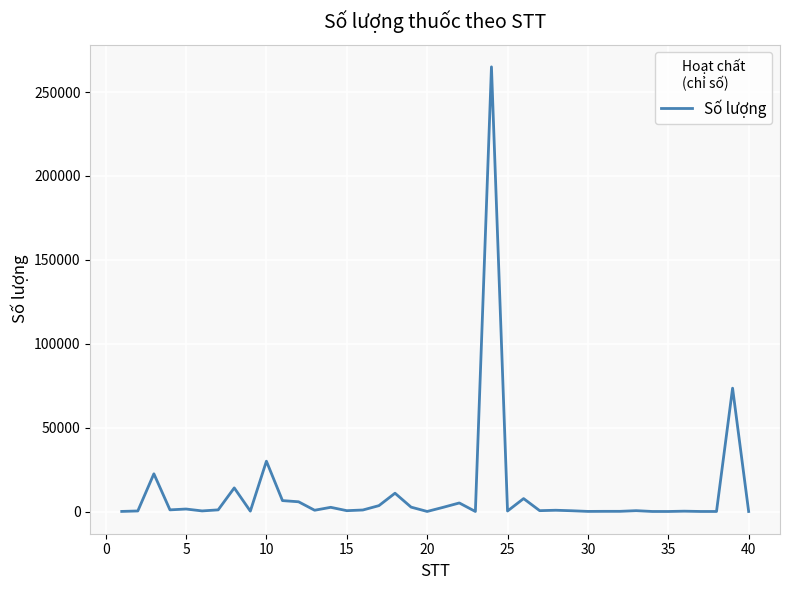

What is the difference between the maximum and minimum values?

264990